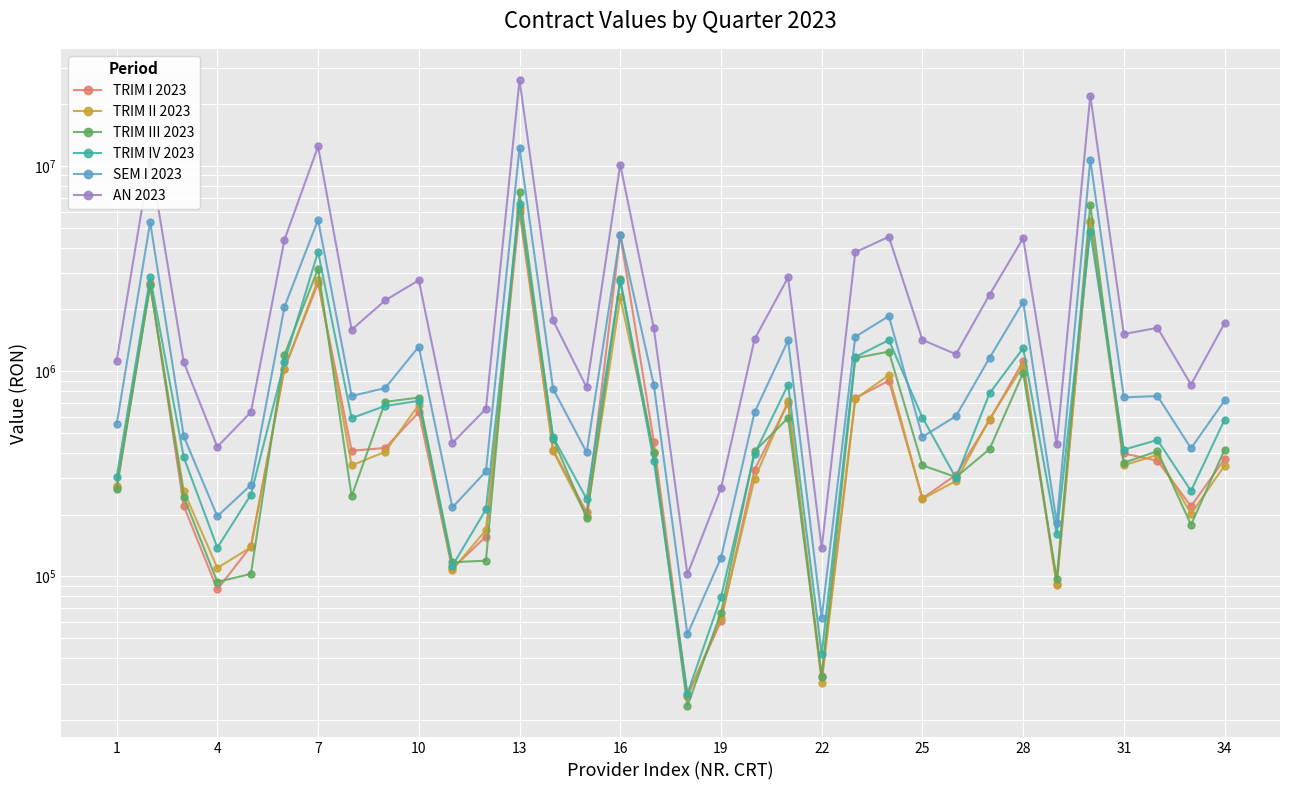

True or false: TRIM II 2023 and AN 2023 cross at least once.

False